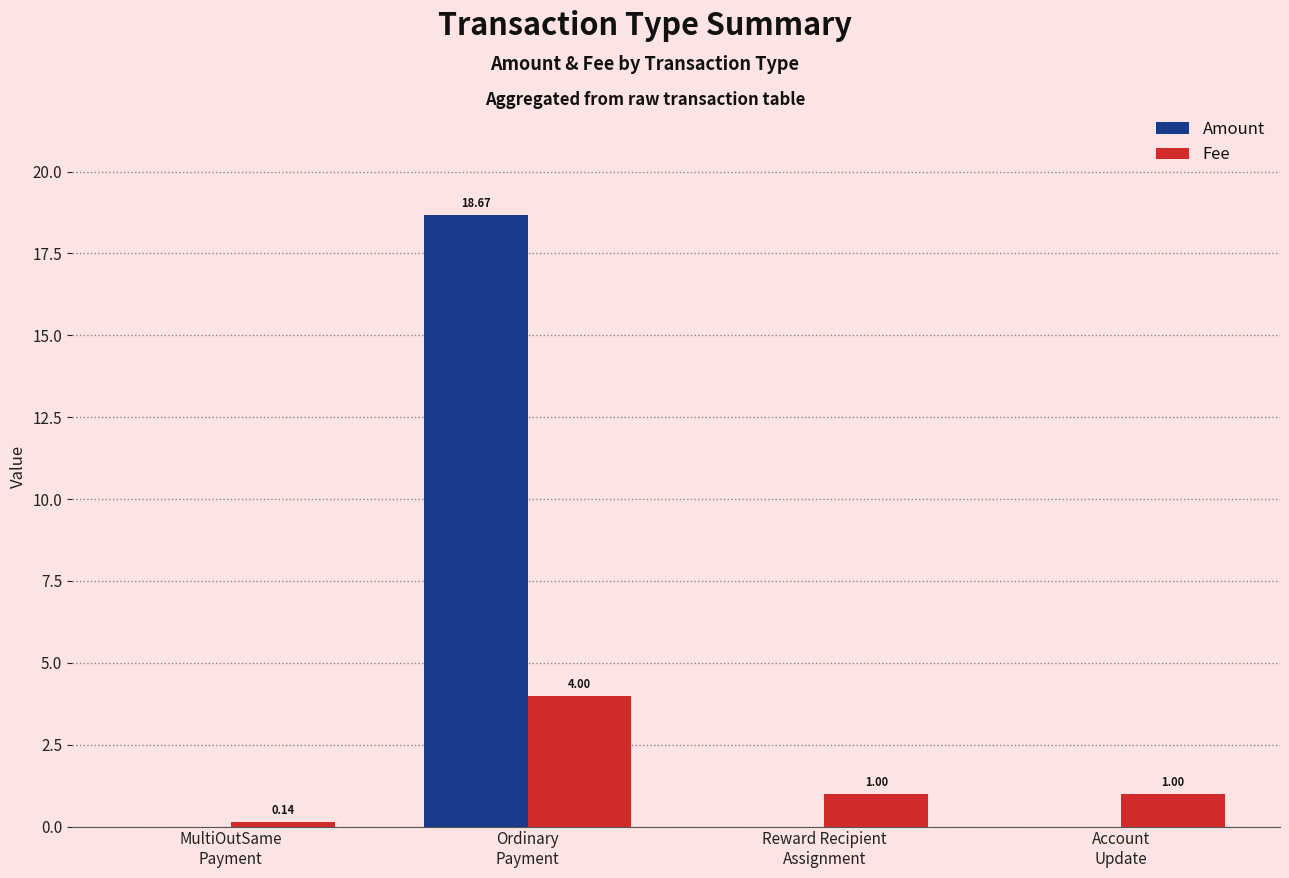

What is the total value across all series at Ordinary
Payment?

22.7